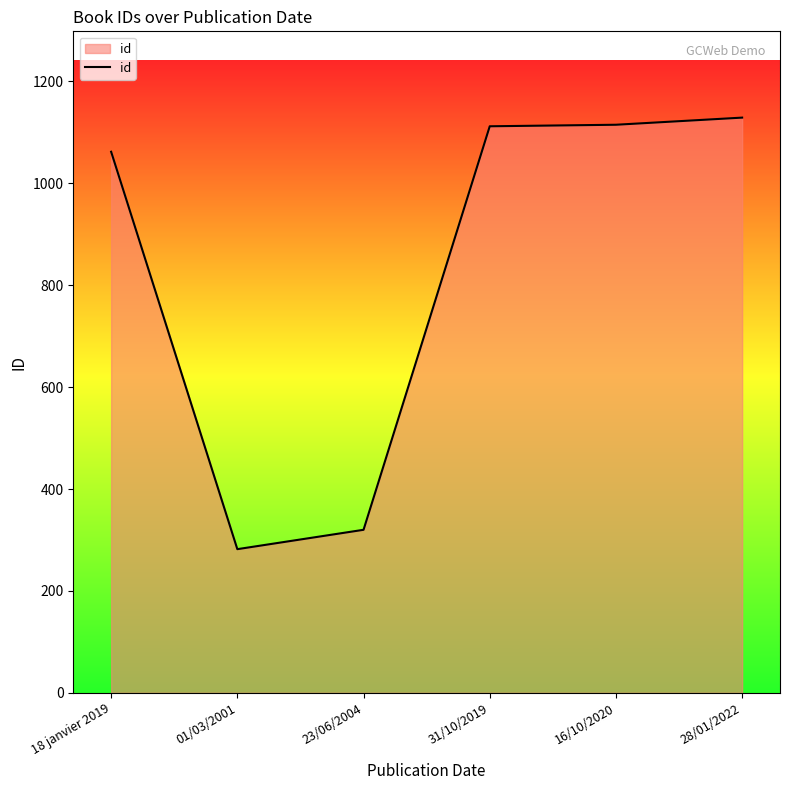

At which category does the data reach its first local valley?

01/03/2001